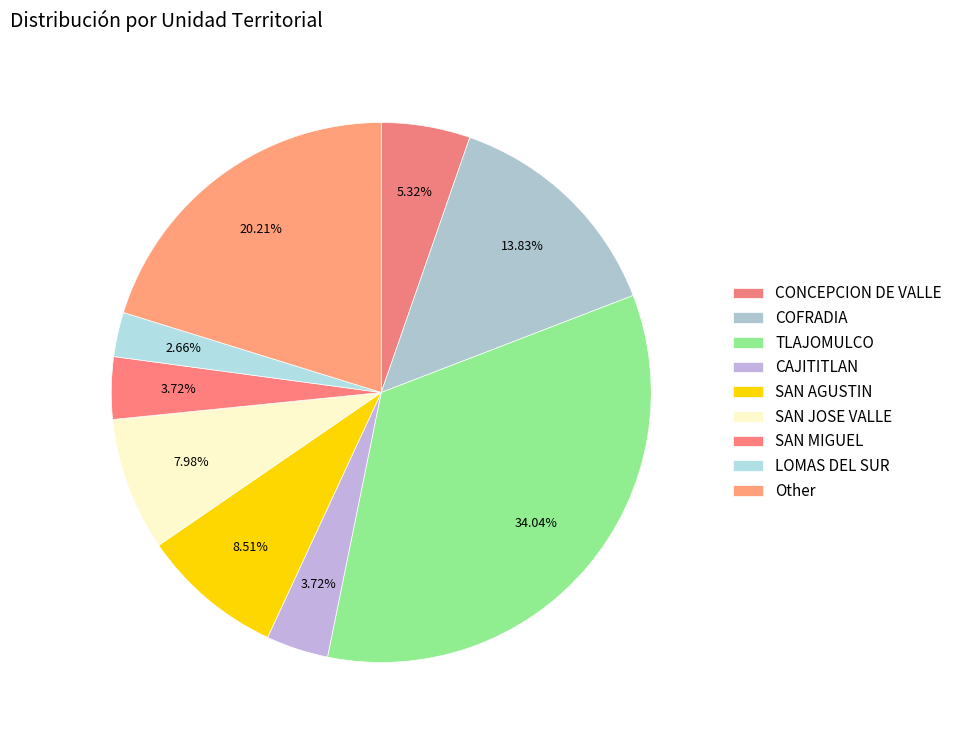

How many slices are in this pie chart?

9